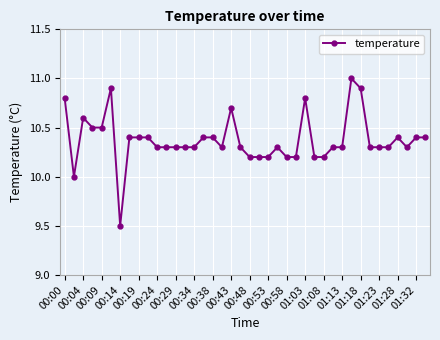

What is the greatest value displayed?

11.0